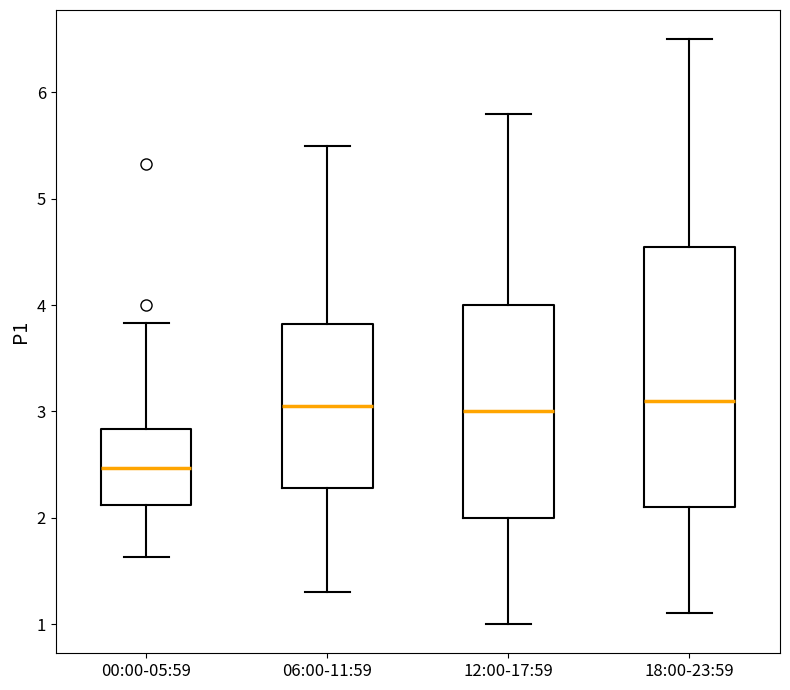

Which box is the tallest, from its lower edge to its upper edge?

18:00-23:59